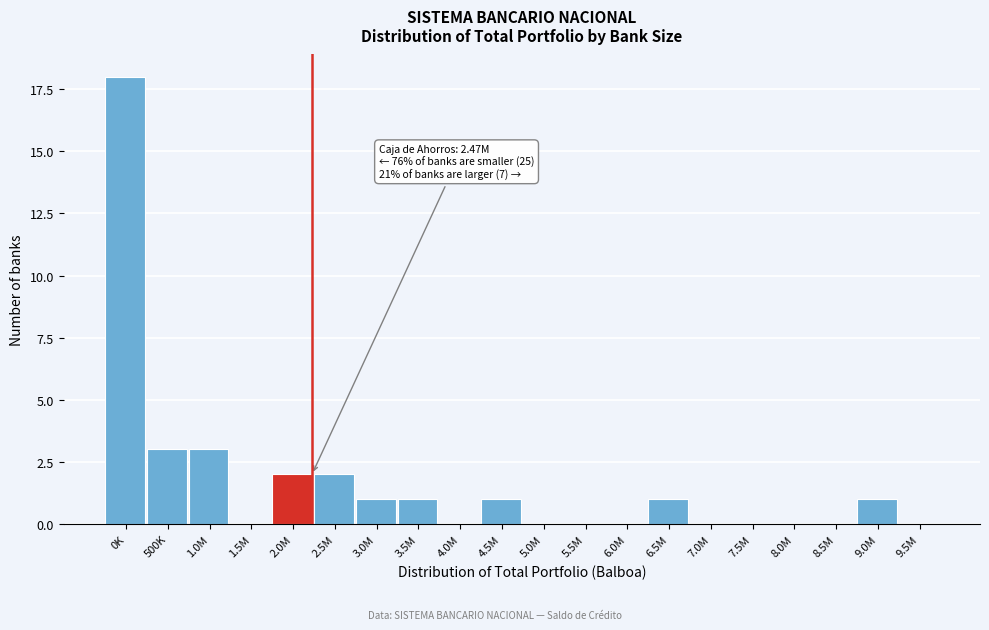

Reading left to right, transcribe all the data shown in this chart.

0K=18	500K=3	1.0M=3	1.5M=0	2.0M=2	2.5M=2	3.0M=1	3.5M=1	4.0M=0	4.5M=1	5.0M=0	5.5M=0	6.0M=0	6.5M=1	7.0M=0	7.5M=0	8.0M=0	8.5M=0	9.0M=1	9.5M=0